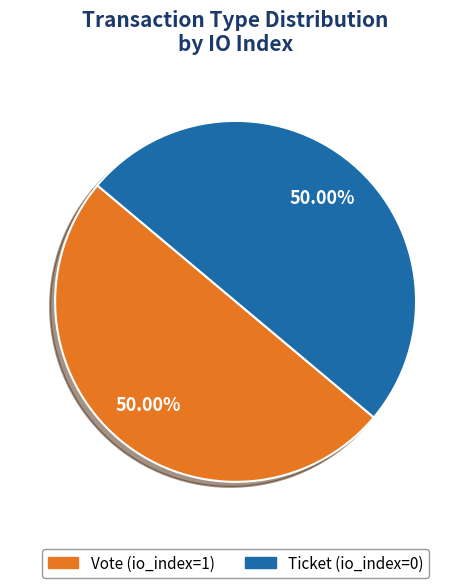

Count the number of slices in the pie.

2